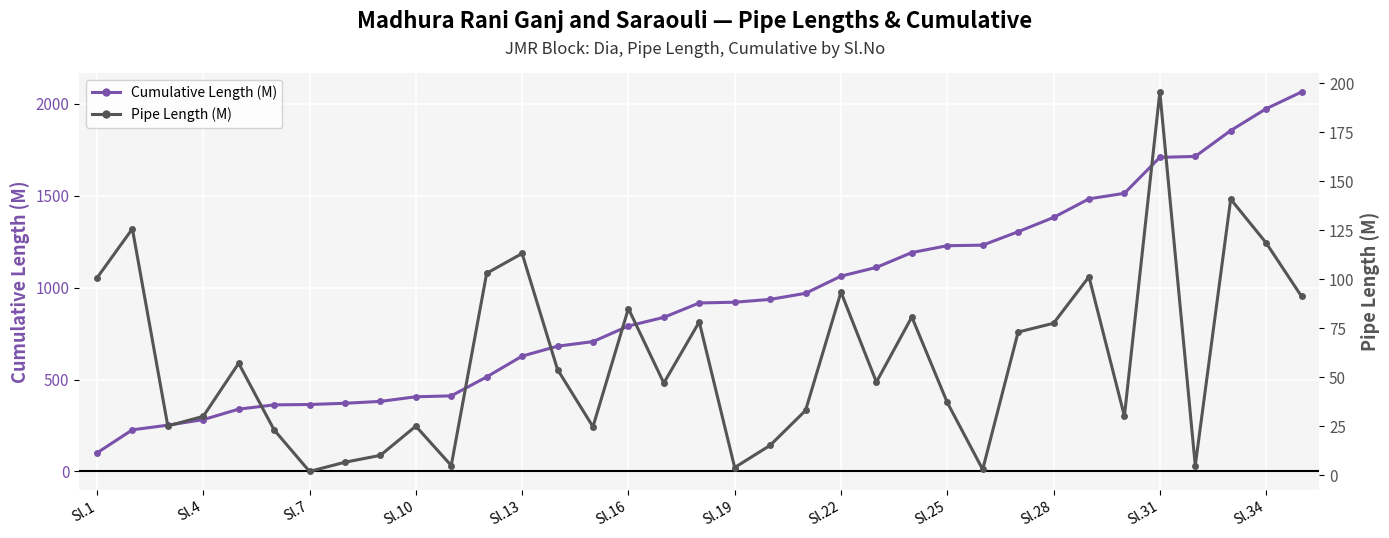

The Cumulative Length (M) series shows 1382.0 at Sl.28. True or false?

True